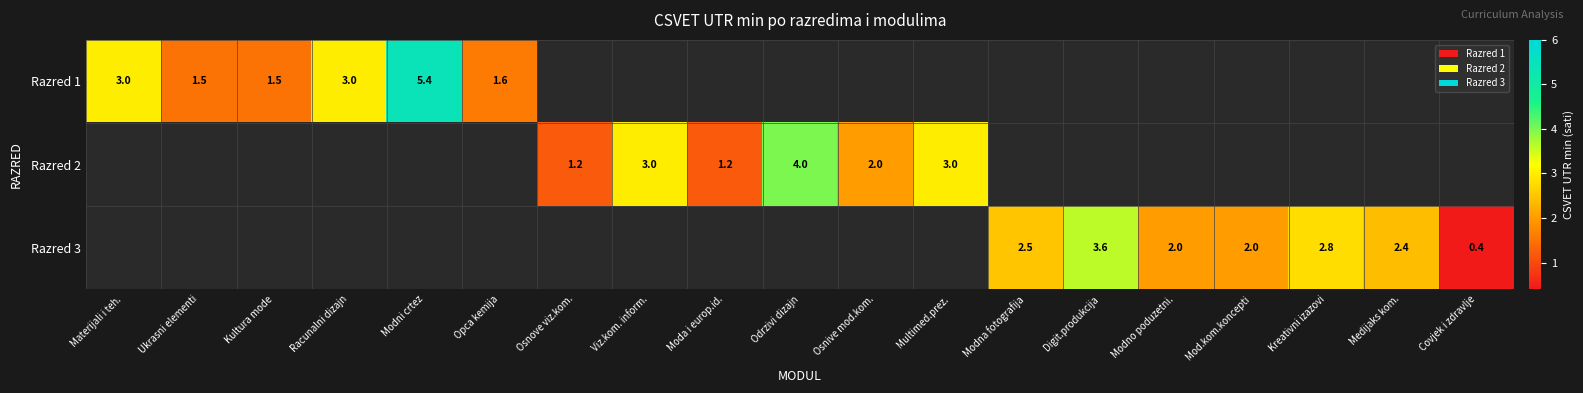

Is it true that Razred 3 equals 0.9 at Digit.produkcija?

False